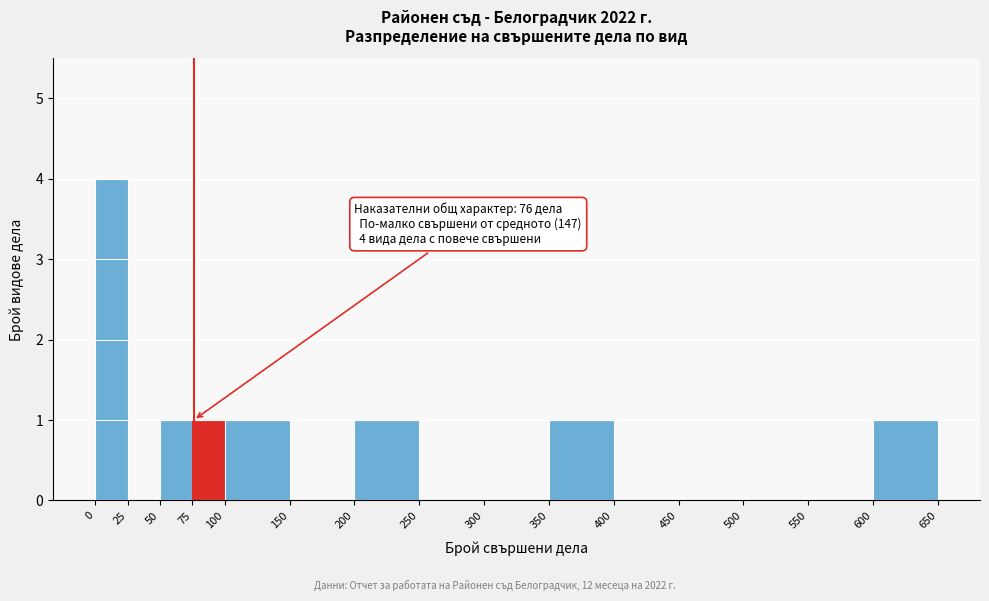

Over which range of the x-axis is the bar tallest?

0 to 25